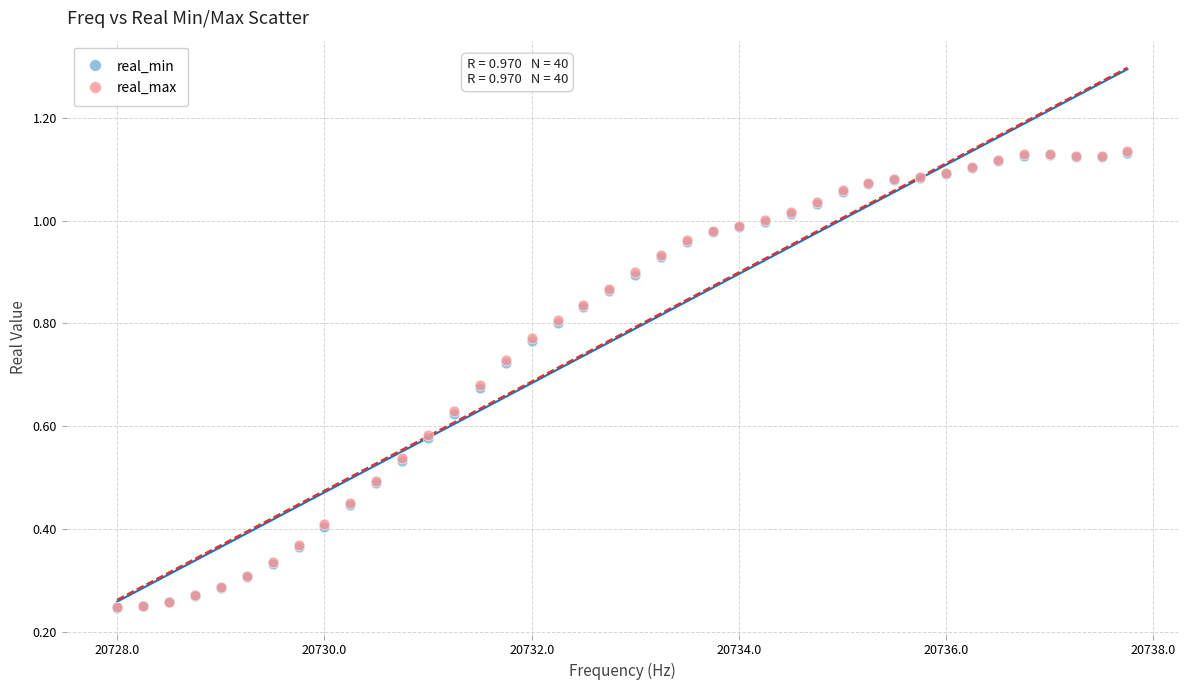

What are all the series names shown in the legend?

real_min, real_max